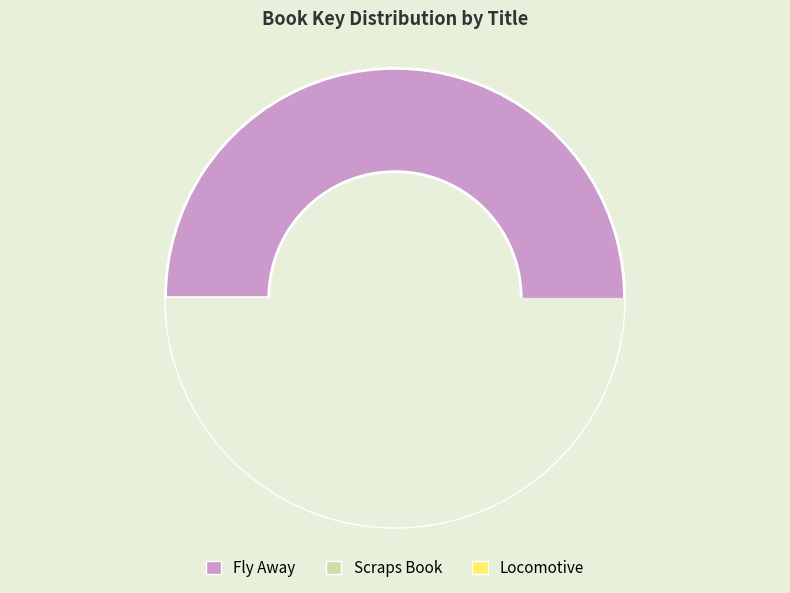

Which slice is the largest?

Fly Away (403910348)